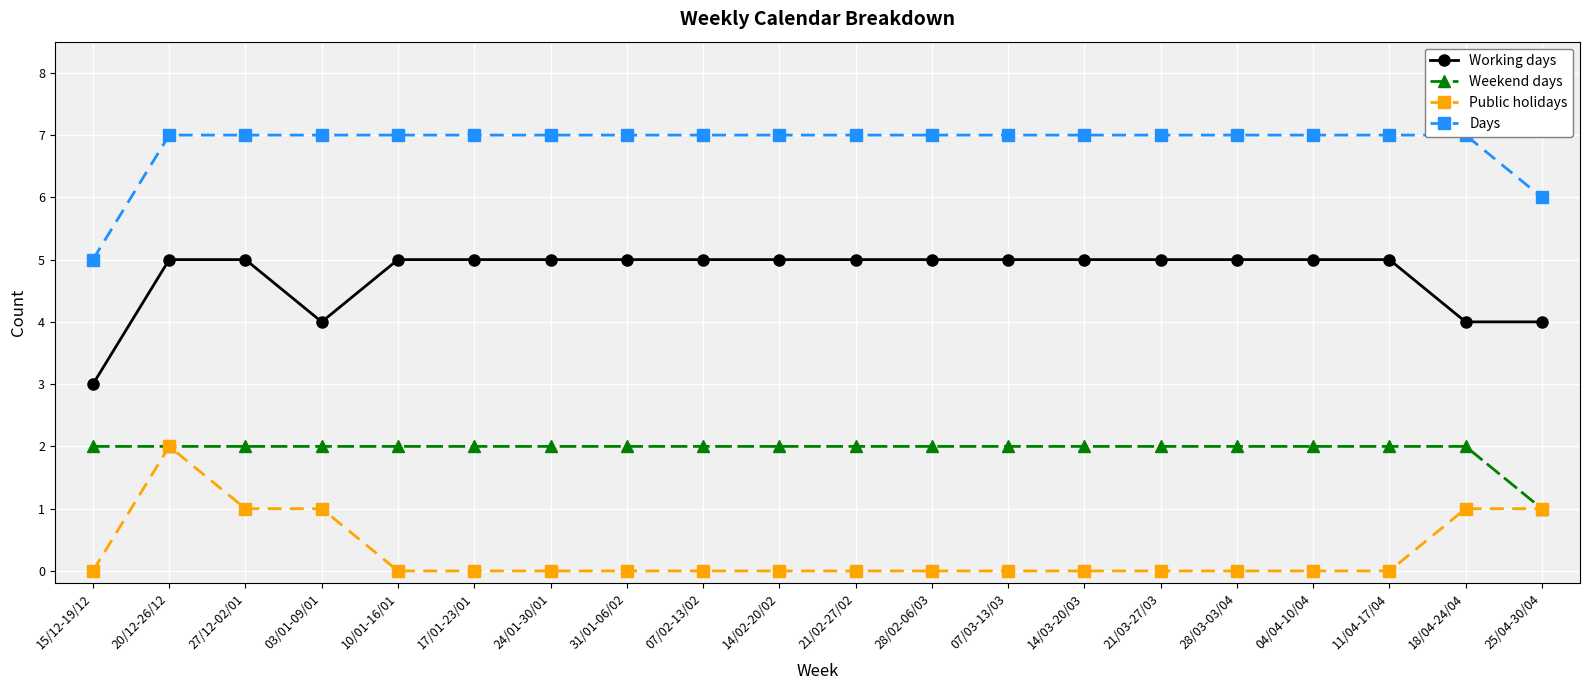

What is the label of the 4th point from the right?

04/04-10/04